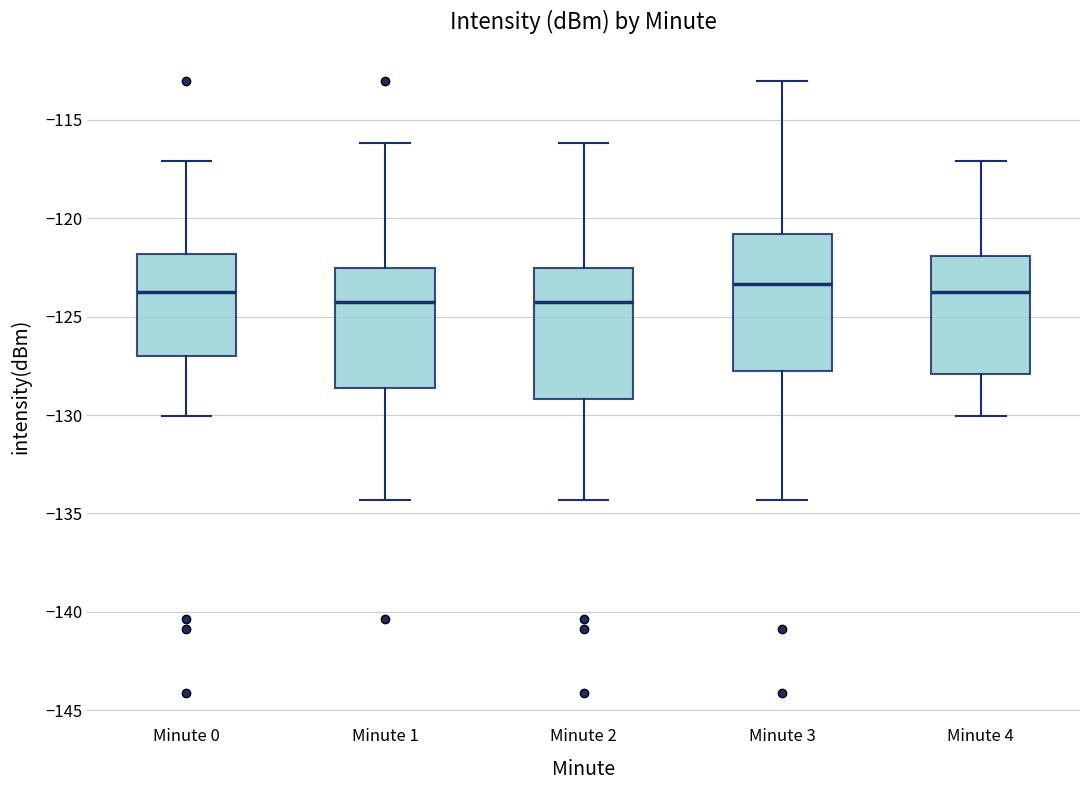

Reading left to right, transcribe this box plot: for each box, give where its median line is, the range the box spans, and where its two whiskers end, as read against the y-axis. The values are not printed on the chart, so give them approximately, as read against the axis.

Minute 0: median -124.0, box -127.0 to -122.0, whiskers -130.0 to -117.0
Minute 1: median -124.0, box -128.5 to -122.5, whiskers -134.5 to -116.0
Minute 2: median -124.0, box -129.0 to -122.5, whiskers -134.5 to -116.0
Minute 3: median -123.5, box -128.0 to -121.0, whiskers -134.5 to -113.0
Minute 4: median -124.0, box -128.0 to -122.0, whiskers -130.0 to -117.0